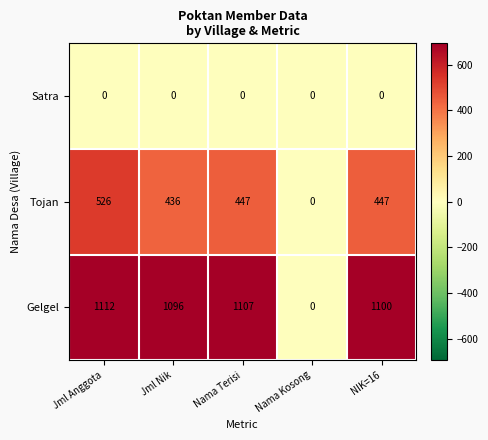

Reading right to left, transcribe all the data shown in this chart.

Satra: 0	0	0	0	0
Tojan: 447	0	447	436	526
Gelgel: 1100	0	1107	1096	1112